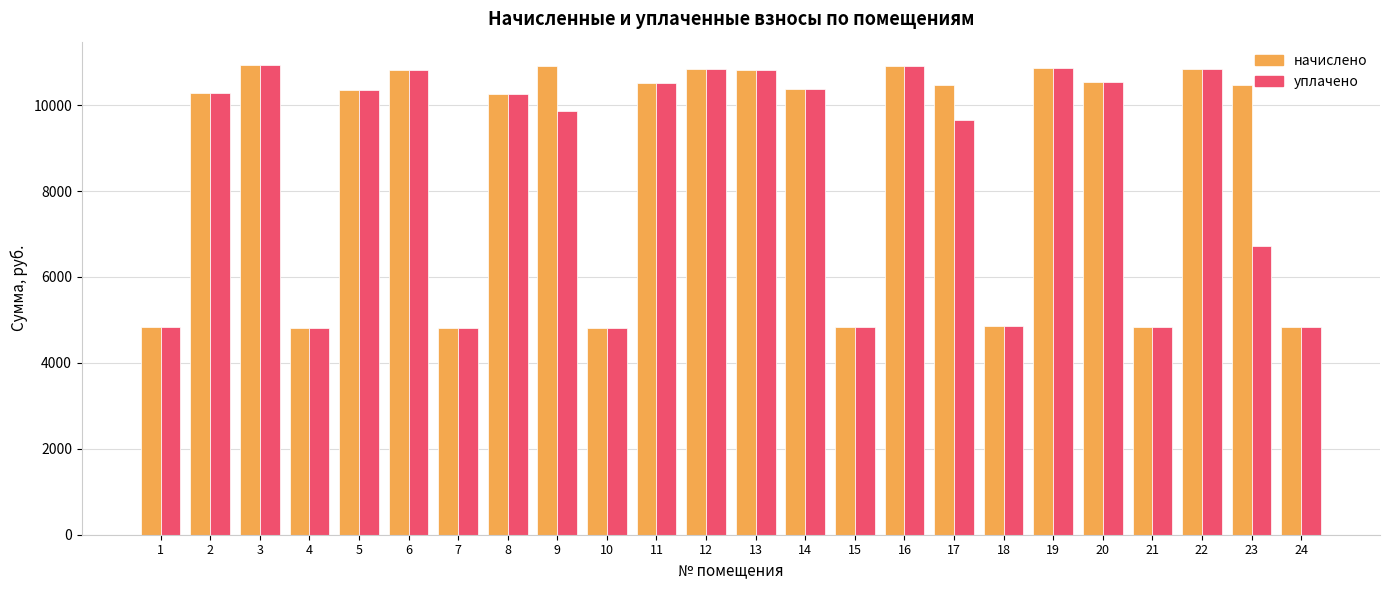

What is the difference between the начислено values at 10 and 22?

6044.5